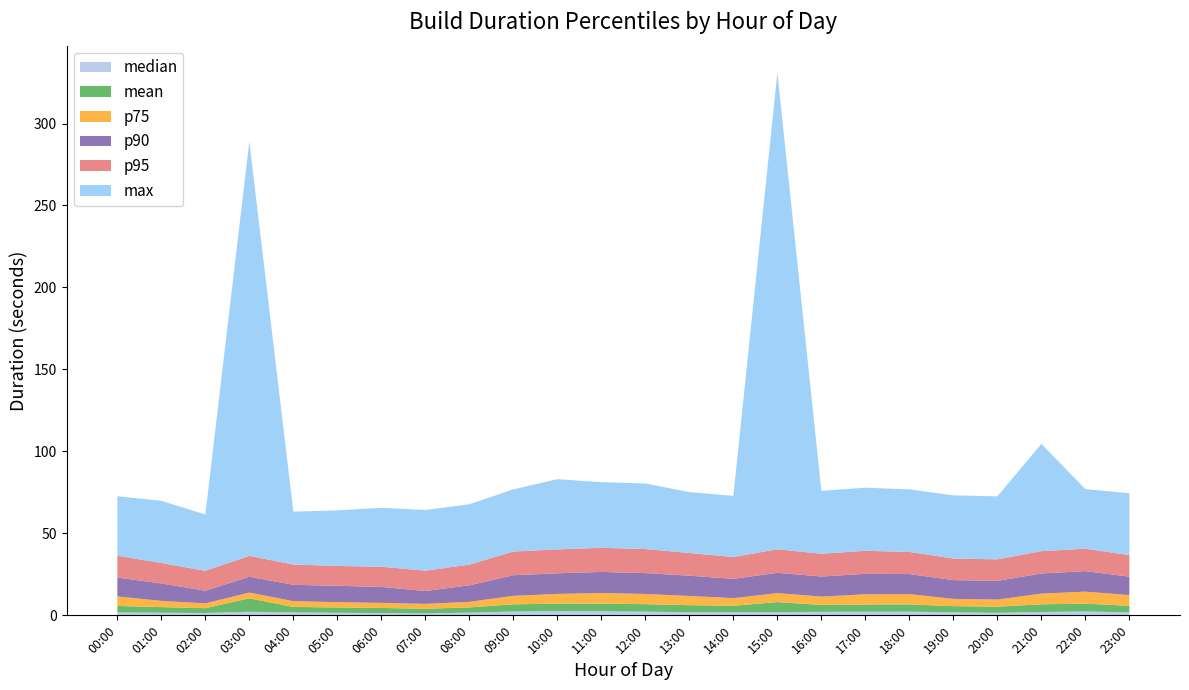

Reading left to right, transcribe all the data shown in this chart.

median: 1.7	1.6	1.4	2.2	1.8	1.6	1.4	1.2	1.6	2.4	2.5	2.4	2.3	1.9	1.9	1.9	2.1	2.2	2.2	1.8	1.6	2.0	2.4	1.8
mean: 4.0	3.4	2.9	8.3	3.3	3.2	3.1	2.8	3.2	4.4	4.6	4.7	4.5	4.3	3.9	6.1	4.2	4.4	4.4	3.8	3.8	4.7	4.7	4.0
p75: 5.8	3.8	3.0	3.5	3.5	3.2	3.1	3.0	3.4	5.2	6.0	6.5	6.2	5.6	4.6	5.5	5.1	6.2	6.3	4.4	4.3	6.5	7.4	6.5
p90: 11.5	10.6	7.7	9.6	10.0	10.0	9.7	7.9	10.1	12.6	12.6	12.8	12.7	12.3	11.8	12.4	12.3	12.5	12.2	11.4	11.4	12.3	12.5	11.3
p95: 13.3	12.5	12.1	12.8	12.4	12.1	12.3	12.4	12.6	14.4	14.6	14.7	14.7	13.8	13.3	14.4	13.9	14.1	13.5	13.2	13.1	13.6	13.7	13.2
max: 36.3	37.9	34.3	252.7	32.3	33.9	35.9	37.0	36.8	37.9	42.8	40.0	40.0	37.2	37.3	290.6	38.4	38.5	38.2	38.5	38.4	65.4	36.4	37.7